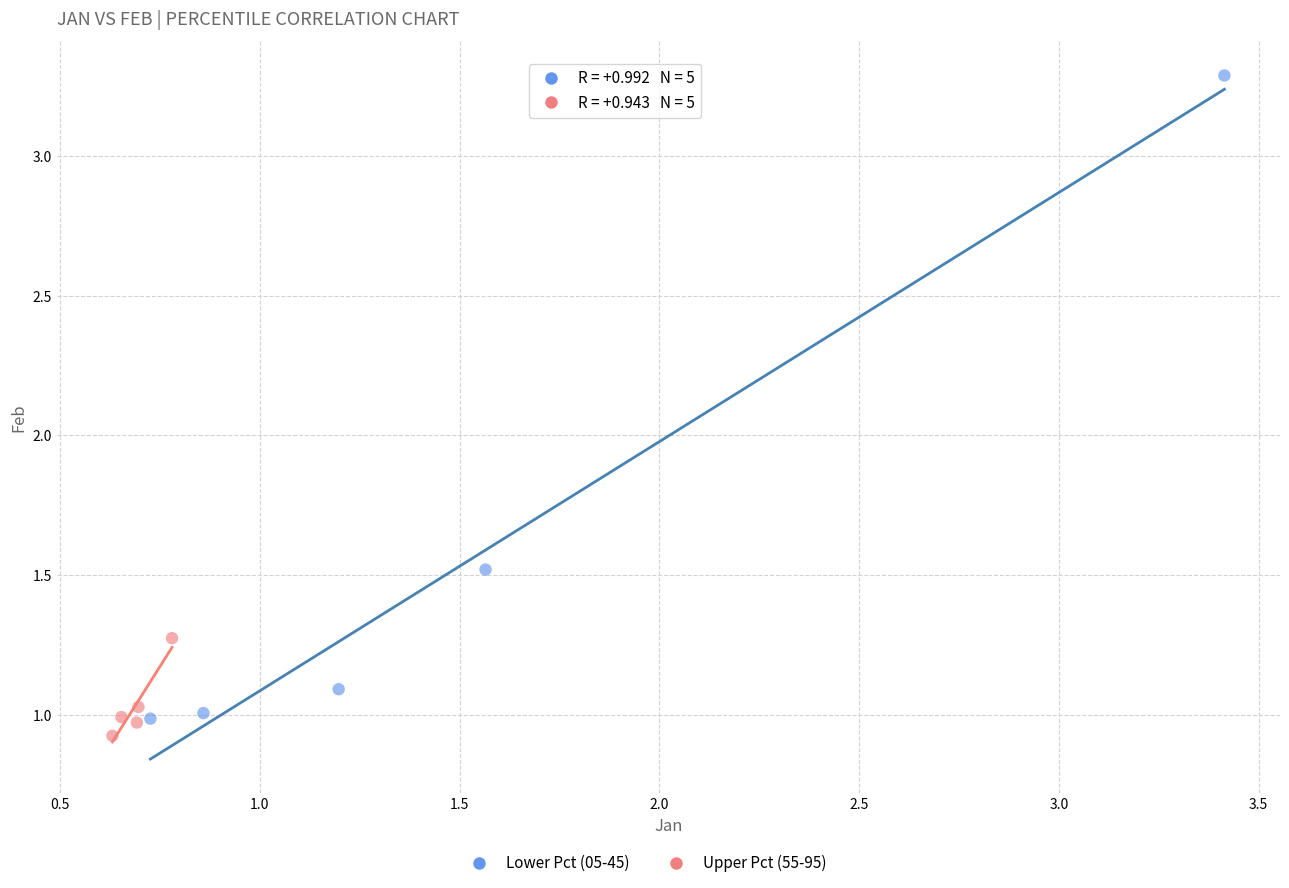

Which series has the largest Y range (max minus min)?

Lower Pct (05-45)